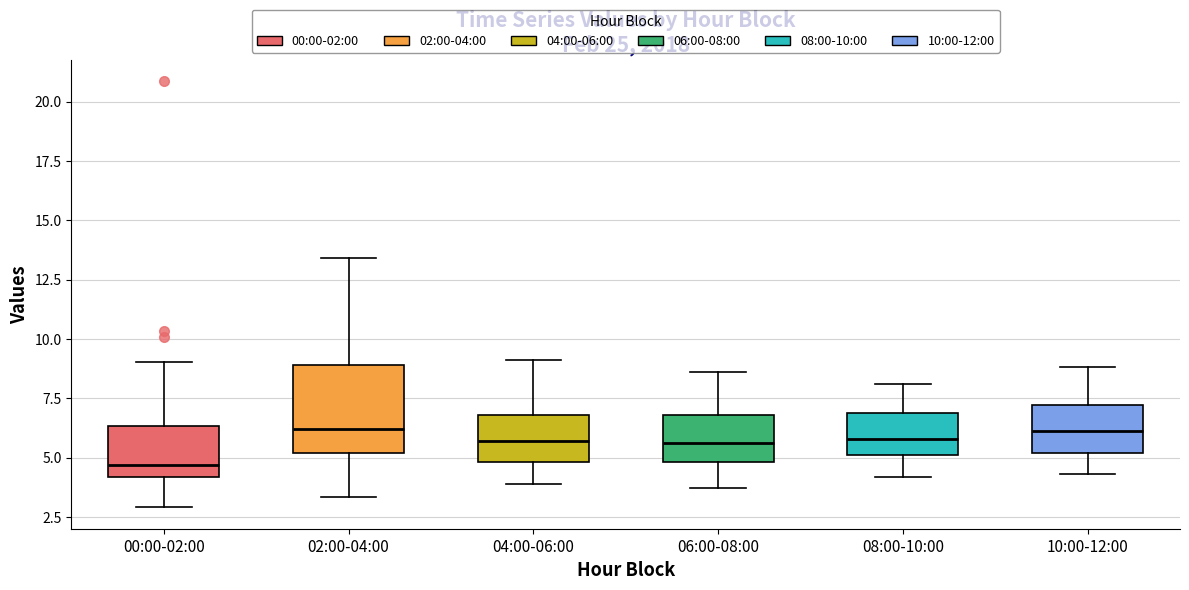

Which box is the tallest, from its lower edge to its upper edge?

02:00-04:00